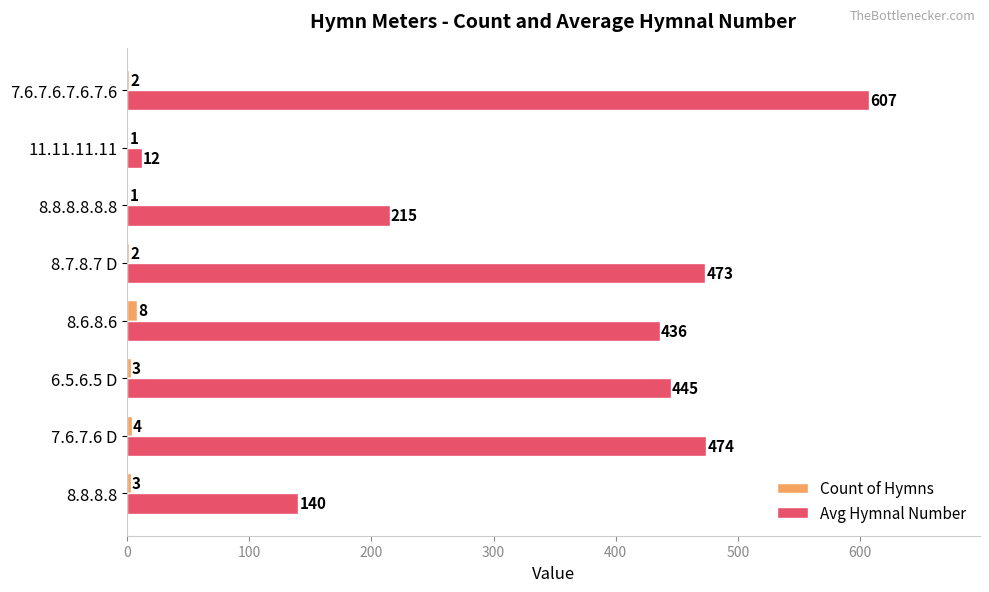

What is the approximate value of Avg Hymnal Number at 11.11.11.11?

12